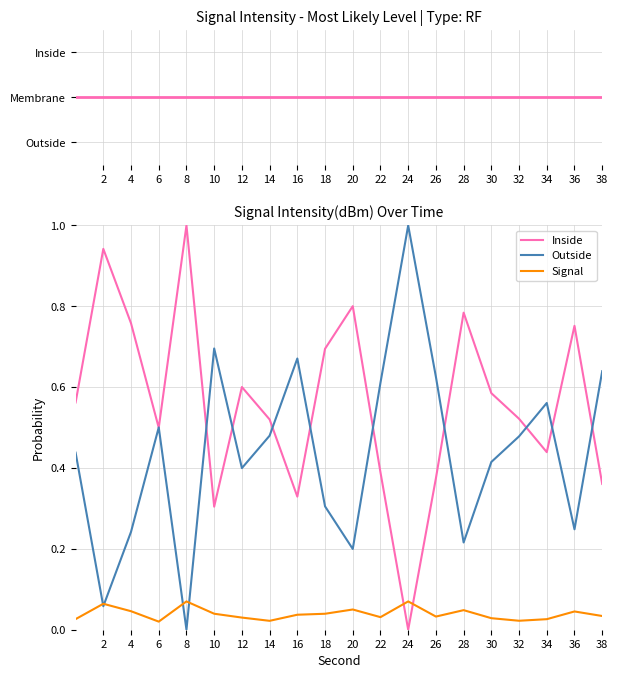

Which series has the largest total across all categories?

Inside